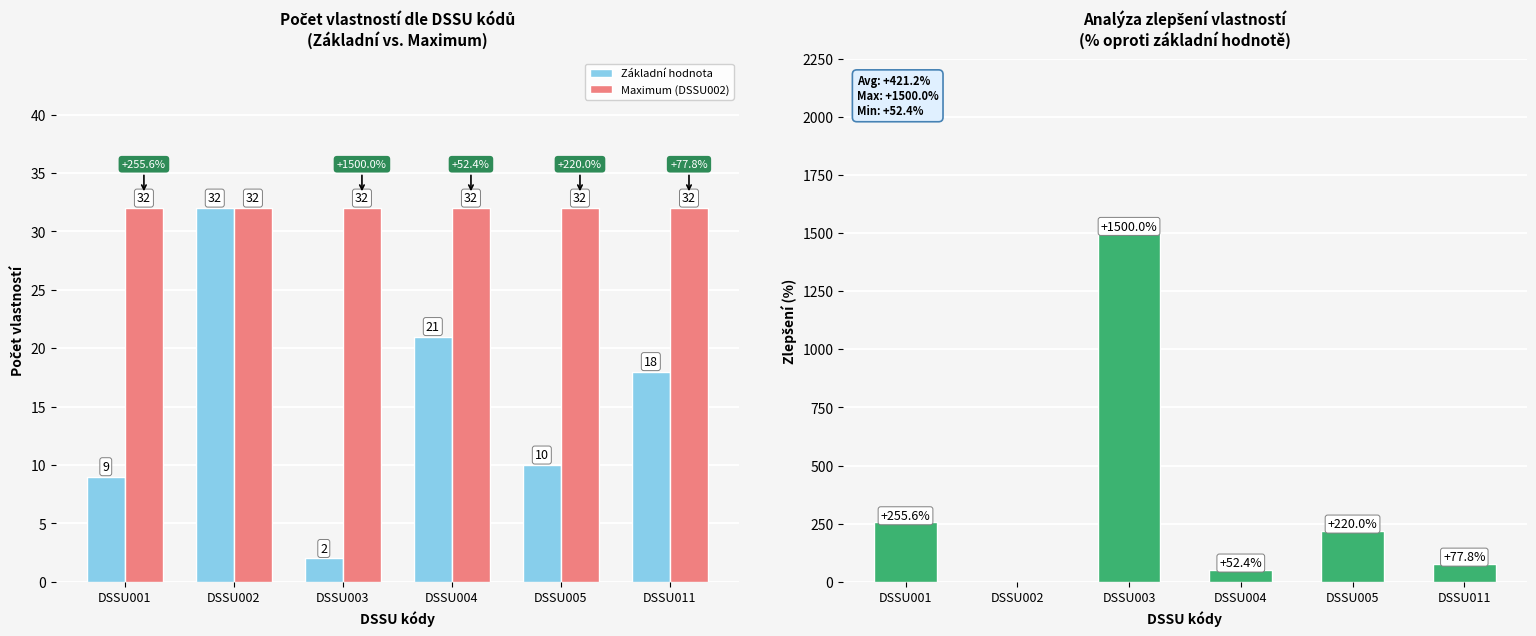

True or false: Základní hodnota has a value of 32.0 at DSSU002.

True